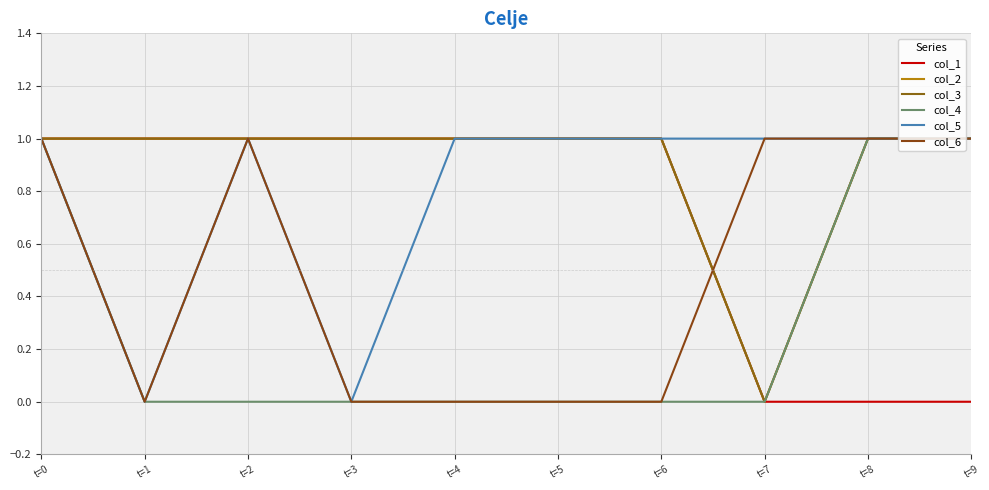

At which category is the sum across all series the highest?

t=0